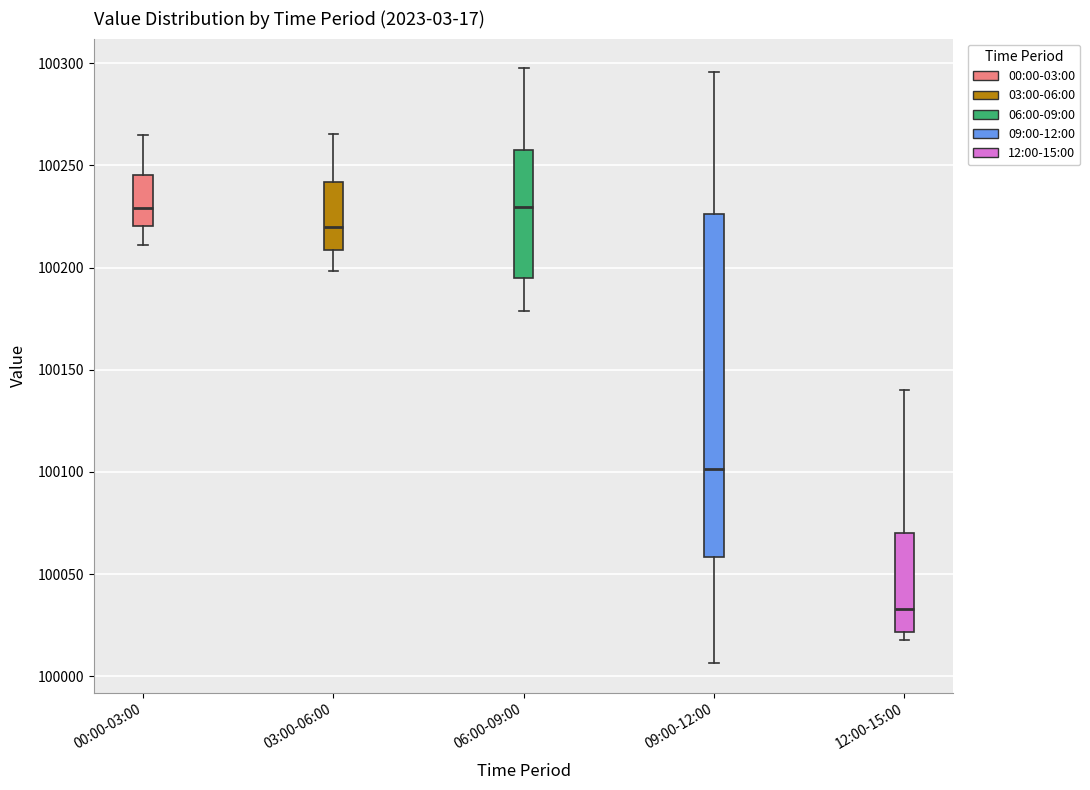

Reading left to right, transcribe this box plot: for each box, give where its median line is, the range the box spans, and where its two whiskers end, as read against the y-axis. The values are not printed on the chart, so give them approximately, as read against the axis.

00:00-03:00: median 100230, box 100220 to 100245, whiskers 100210 to 100265
03:00-06:00: median 100220, box 100210 to 100240, whiskers 100200 to 100265
06:00-09:00: median 100230, box 100195 to 100255, whiskers 100180 to 100300
09:00-12:00: median 100100, box 100060 to 100225, whiskers 100005 to 100295
12:00-15:00: median 100035, box 100020 to 100070, whiskers 100020 (just below the box's lower edge) to 100140